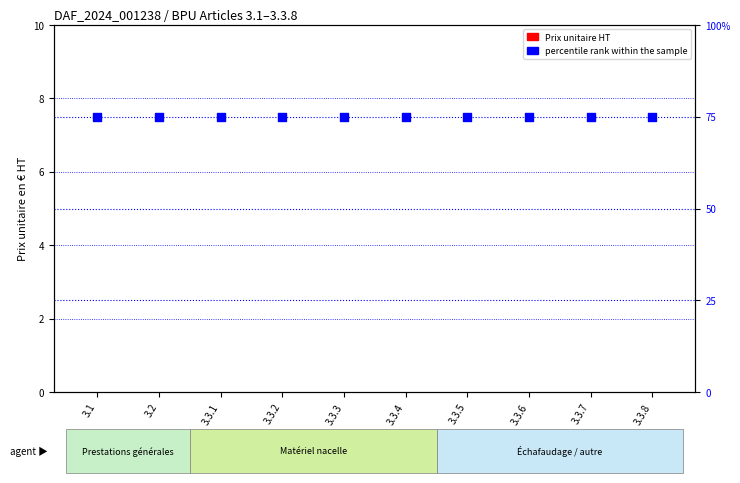

At which category is the sum across all series the highest?

3.1